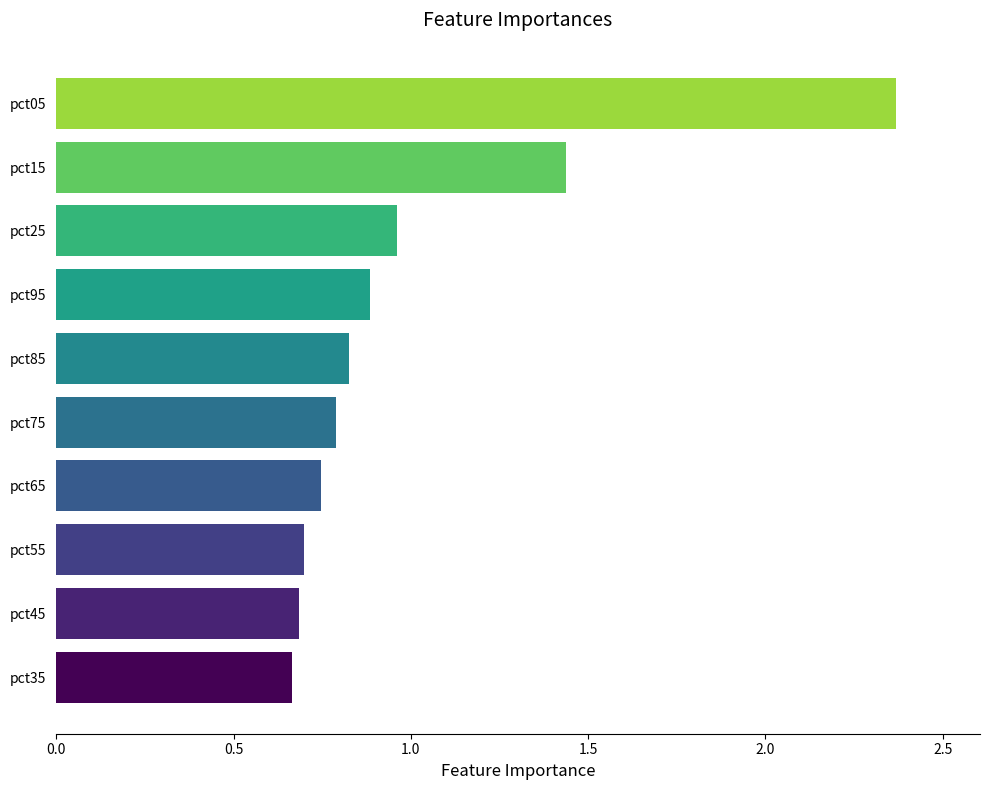

The chart shows a value of 1.1 at pct75. True or false?

False